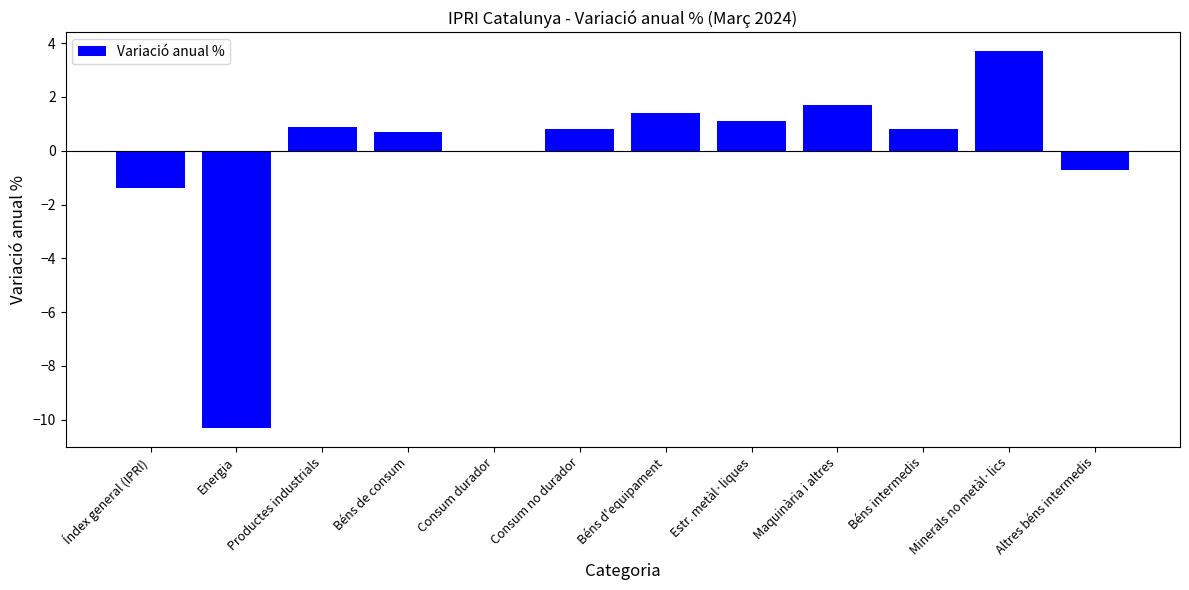

Where does the data first go above 0?

Productes industrials